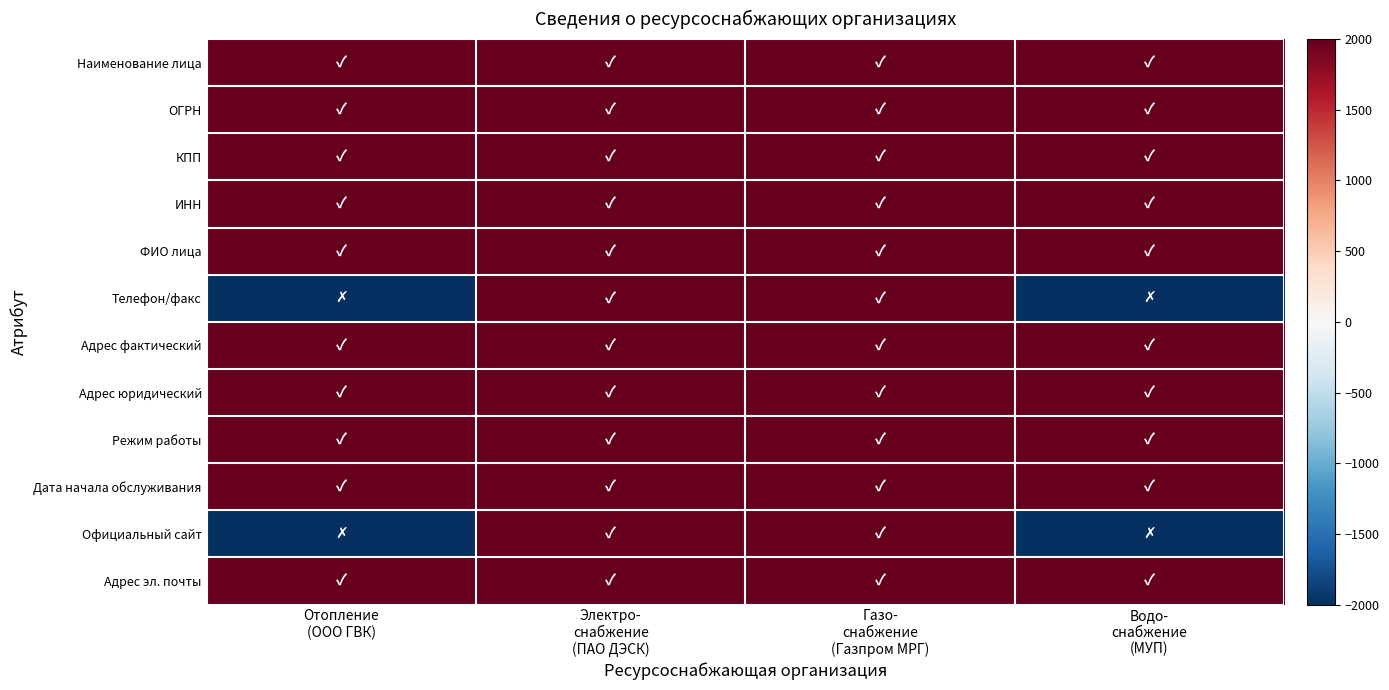

Reading left to right, transcribe all the data shown in this chart.

Наименование лица: Отопление
(ООО ГВК)=2000	Электро-
снабжение
(ПАО ДЭСК)=2000	Газо-
снабжение
(Газпром МРГ)=2000	Водо-
снабжение
(МУП)=2000
ОГРН: Отопление
(ООО ГВК)=2000	Электро-
снабжение
(ПАО ДЭСК)=2000	Газо-
снабжение
(Газпром МРГ)=2000	Водо-
снабжение
(МУП)=2000
КПП: Отопление
(ООО ГВК)=2000	Электро-
снабжение
(ПАО ДЭСК)=2000	Газо-
снабжение
(Газпром МРГ)=2000	Водо-
снабжение
(МУП)=2000
ИНН: Отопление
(ООО ГВК)=2000	Электро-
снабжение
(ПАО ДЭСК)=2000	Газо-
снабжение
(Газпром МРГ)=2000	Водо-
снабжение
(МУП)=2000
ФИО лица: Отопление
(ООО ГВК)=2000	Электро-
снабжение
(ПАО ДЭСК)=2000	Газо-
снабжение
(Газпром МРГ)=2000	Водо-
снабжение
(МУП)=2000
Телефон/факс: Отопление
(ООО ГВК)=-2000	Электро-
снабжение
(ПАО ДЭСК)=2000	Газо-
снабжение
(Газпром МРГ)=2000	Водо-
снабжение
(МУП)=-2000
Адрес фактический: Отопление
(ООО ГВК)=2000	Электро-
снабжение
(ПАО ДЭСК)=2000	Газо-
снабжение
(Газпром МРГ)=2000	Водо-
снабжение
(МУП)=2000
Адрес юридический: Отопление
(ООО ГВК)=2000	Электро-
снабжение
(ПАО ДЭСК)=2000	Газо-
снабжение
(Газпром МРГ)=2000	Водо-
снабжение
(МУП)=2000
Режим работы: Отопление
(ООО ГВК)=2000	Электро-
снабжение
(ПАО ДЭСК)=2000	Газо-
снабжение
(Газпром МРГ)=2000	Водо-
снабжение
(МУП)=2000
Дата начала обслуживания: Отопление
(ООО ГВК)=2000	Электро-
снабжение
(ПАО ДЭСК)=2000	Газо-
снабжение
(Газпром МРГ)=2000	Водо-
снабжение
(МУП)=2000
Официальный сайт: Отопление
(ООО ГВК)=-2000	Электро-
снабжение
(ПАО ДЭСК)=2000	Газо-
снабжение
(Газпром МРГ)=2000	Водо-
снабжение
(МУП)=-2000
Адрес эл. почты: Отопление
(ООО ГВК)=2000	Электро-
снабжение
(ПАО ДЭСК)=2000	Газо-
снабжение
(Газпром МРГ)=2000	Водо-
снабжение
(МУП)=2000